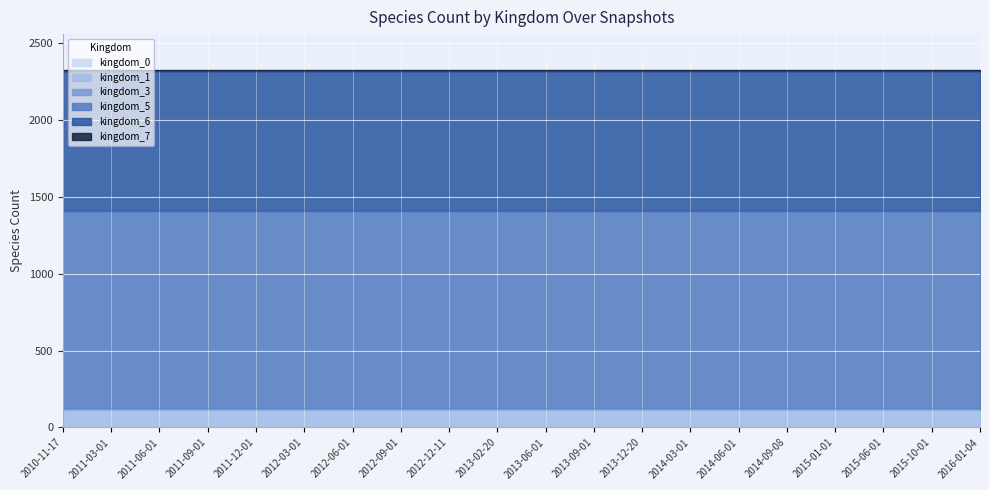

What is the label of the 4th point from the left?

2011-09-01